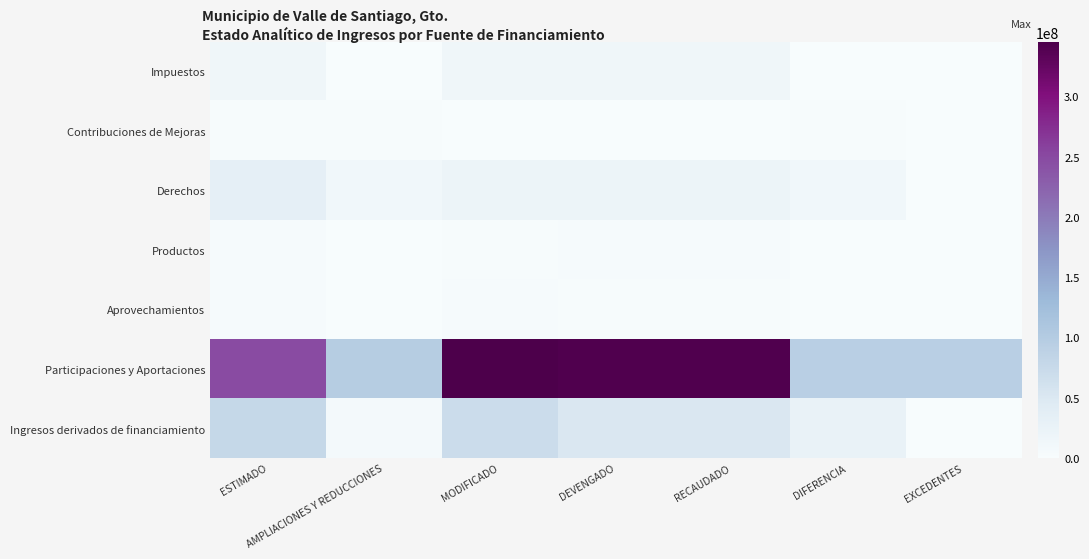

Rank the series by their maximum value, from lowest to highest.

Contribuciones de Mejoras, Productos, Aprovechamientos, Impuestos, Derechos, Ingresos derivados de financiamiento, Participaciones y Aportaciones